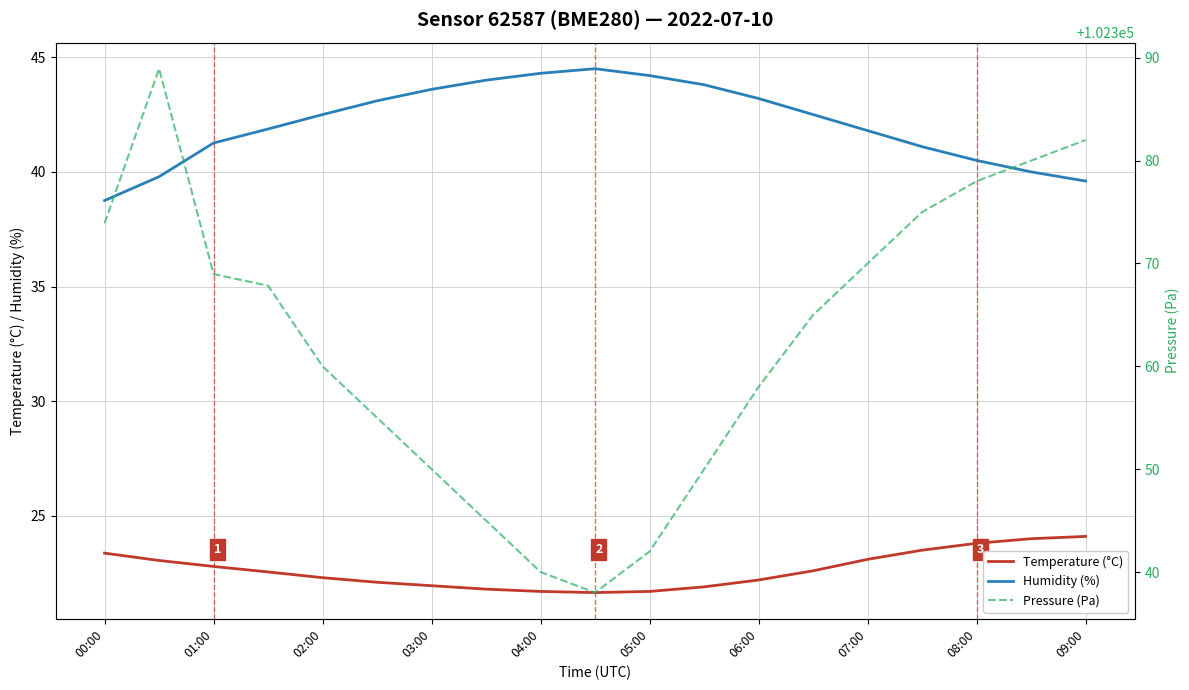

Reading right to left, transcribe all the data shown in this chart.

Temperature (°C): 24.1	24.0	23.8	23.5	23.1	22.6	22.2	21.9	21.7	21.6	21.7	21.8	21.9	22.1	22.3	22.6	22.8	23.1	23.4
Humidity (%): 39.6	40.0	40.5	41.1	41.8	42.5	43.2	43.8	44.2	44.5	44.3	44.0	43.6	43.1	42.5	41.9	41.3	39.8	38.8
Pressure (Pa): 102382.0	102380.0	102378.0	102375.0	102370.0	102365.0	102358.0	102350.0	102342.0	102338.0	102340.0	102345.0	102350.0	102355.0	102360.0	102367.8	102369.0	102388.9	102373.9